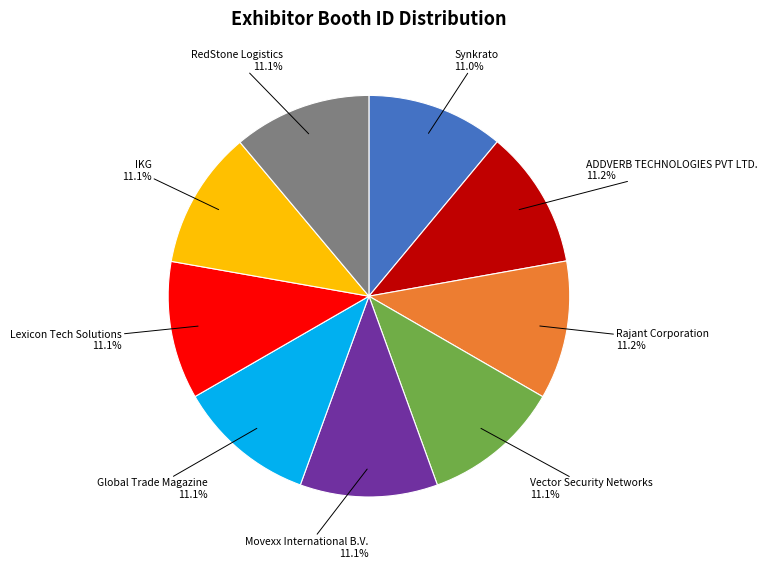

Is there any slice that represents more than half of the pie?

No